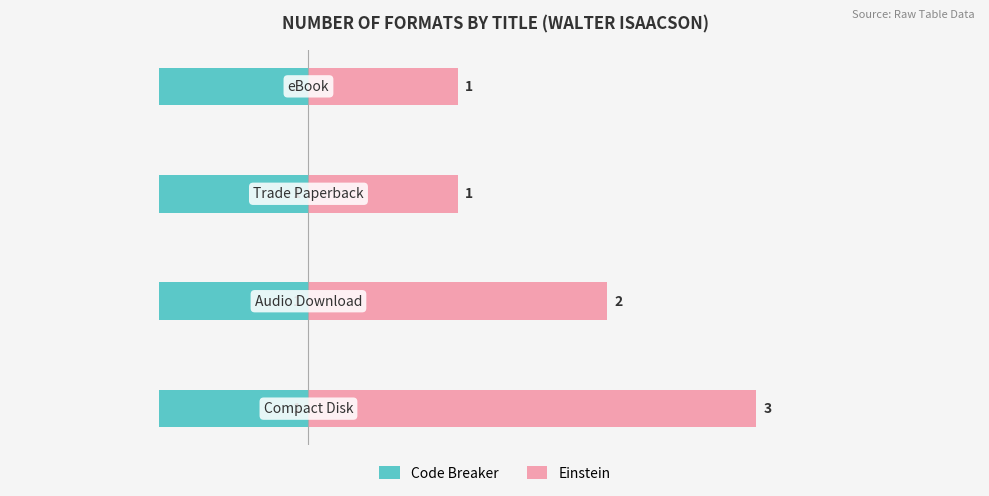

How many categories are shown in the chart?

4